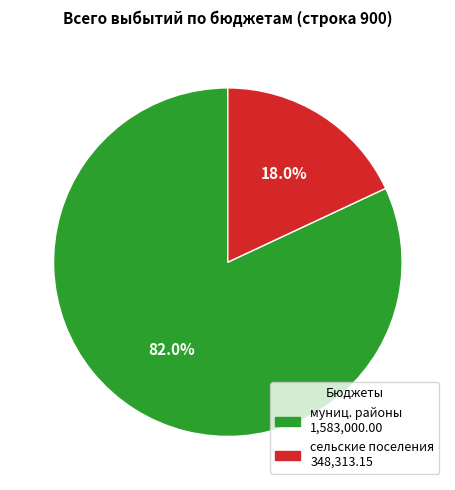

Is there any slice that represents more than half of the pie?

Yes